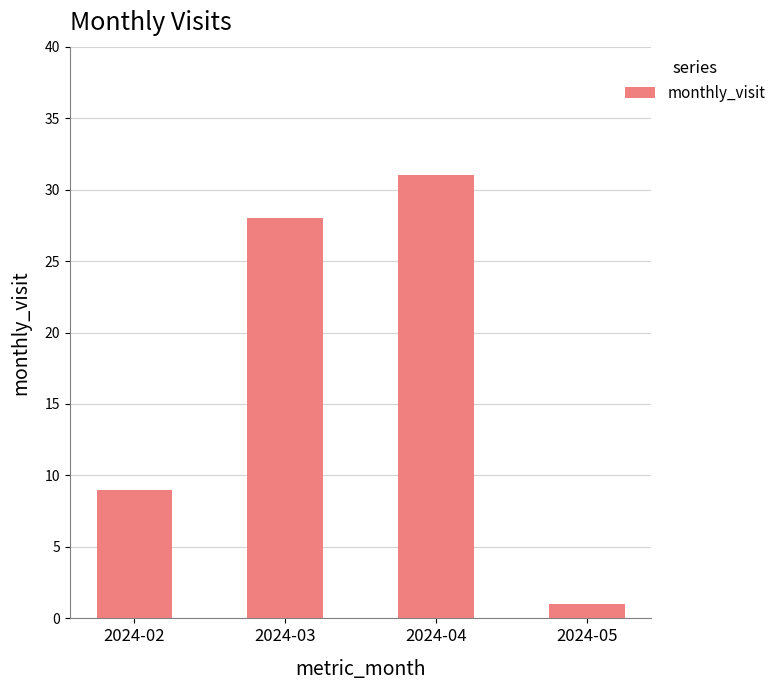

Reading left to right, extract all data points from this chart.

9	28	31	1